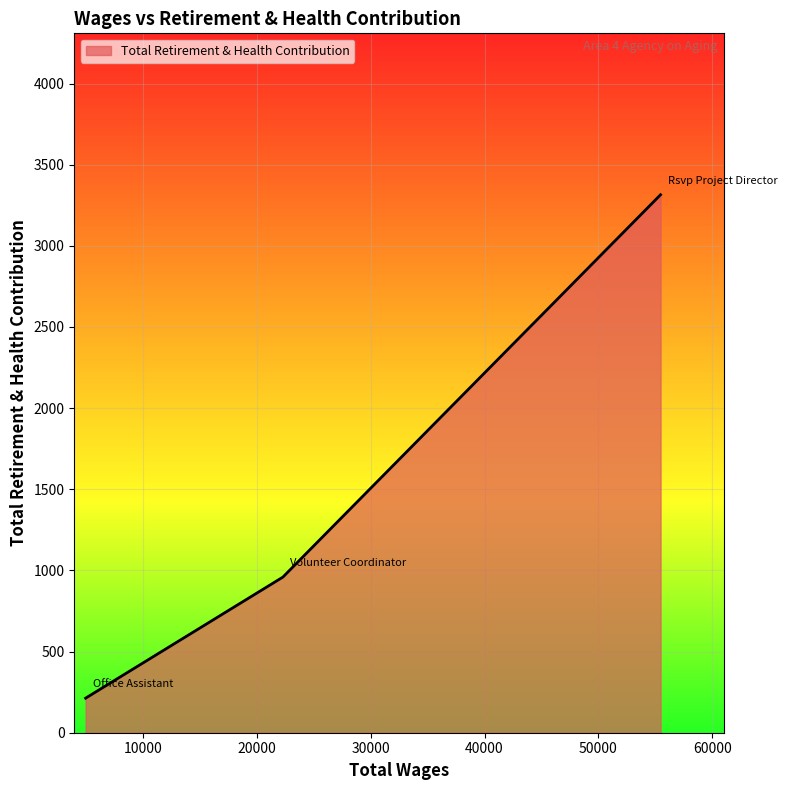

What is the greatest value displayed?

3315